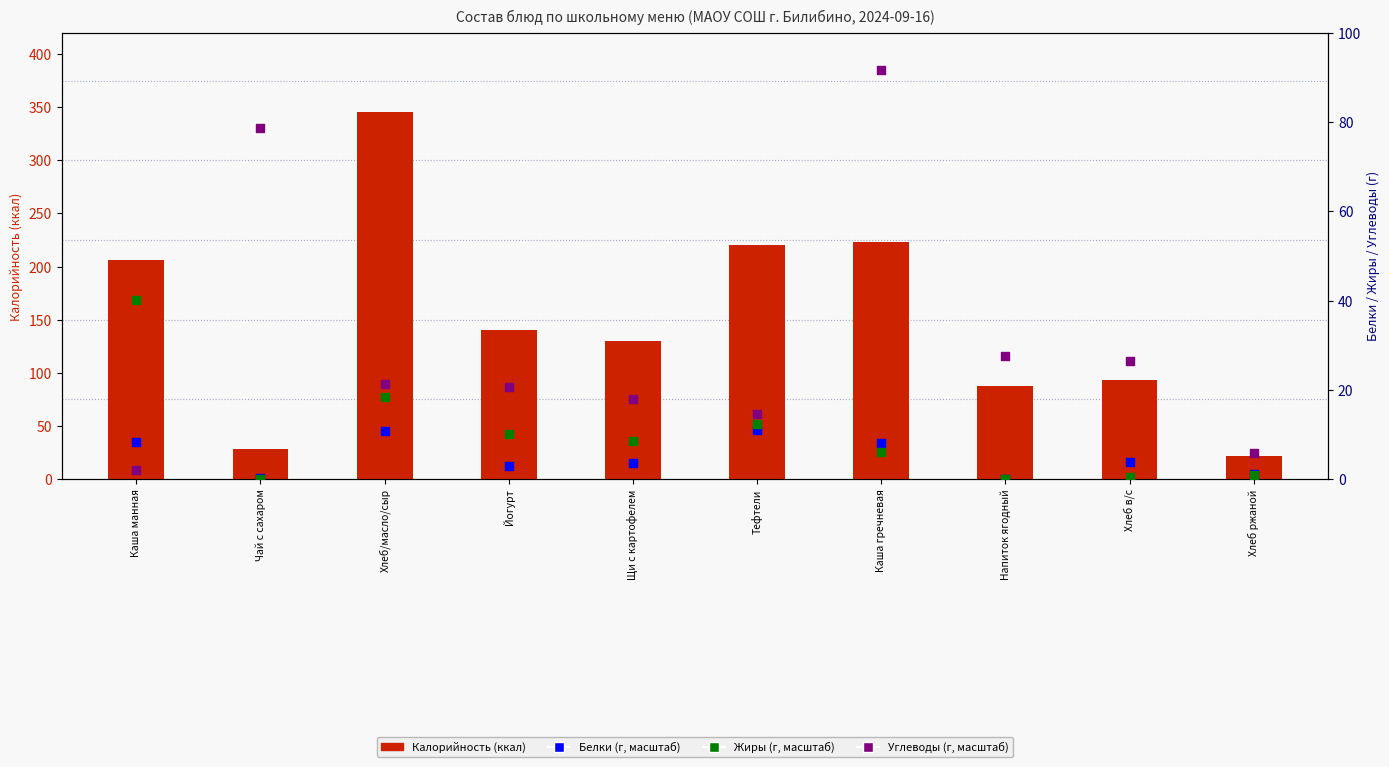

What are all the series names shown in the legend?

Калорийность, Белки, Жиры, Углеводы